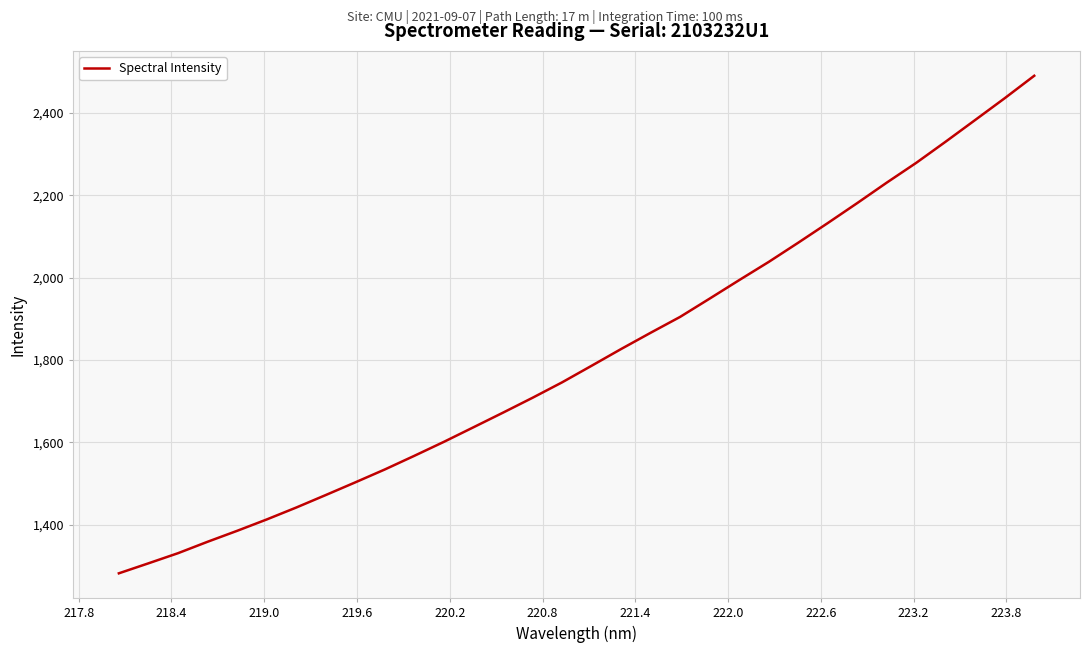

What is the difference between the maximum and minimum values?

1208.5